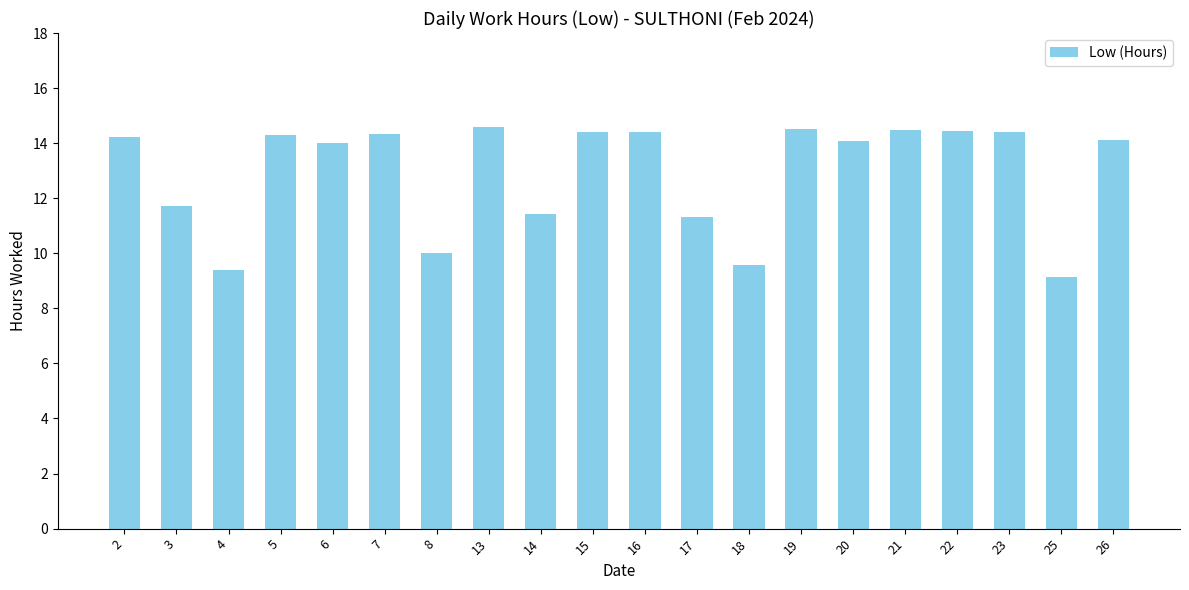

True or false: the data shows 14.3 at 7.

True